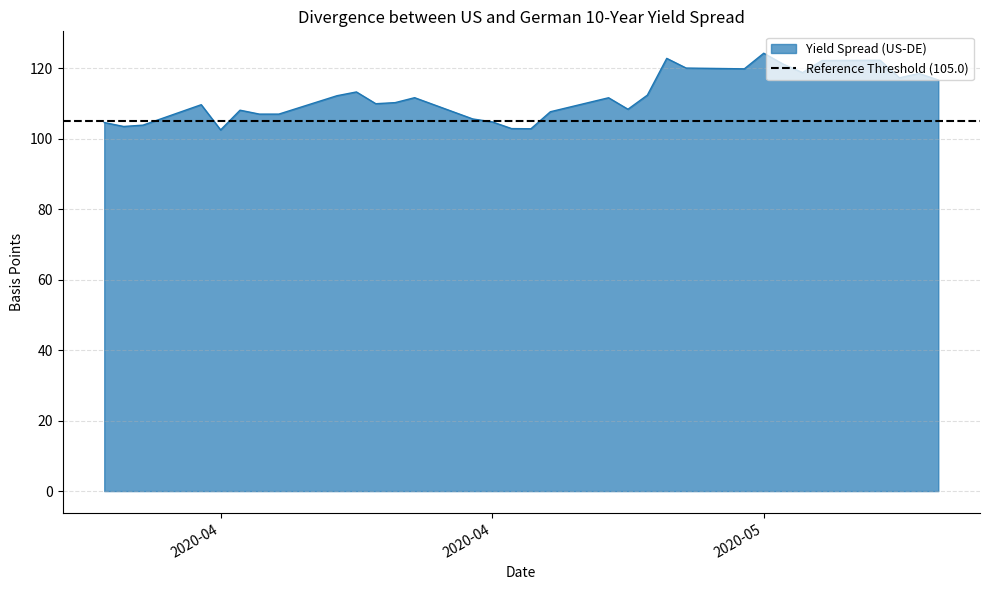

True or false: the data shows 68.0 at 2020-04-30.

False